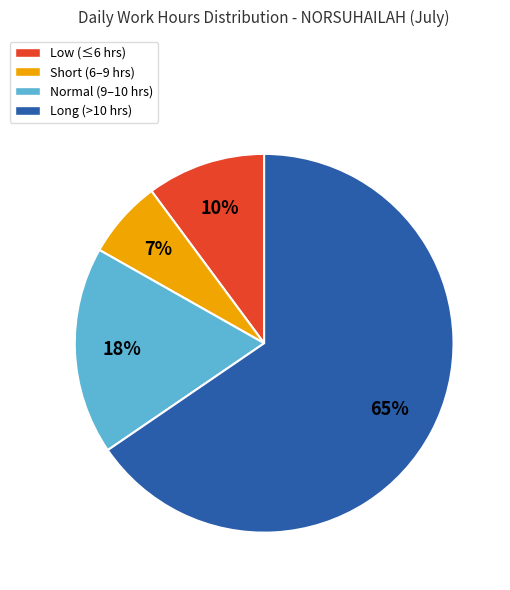

What is the largest slice in the pie chart?

Long (>10 hrs)